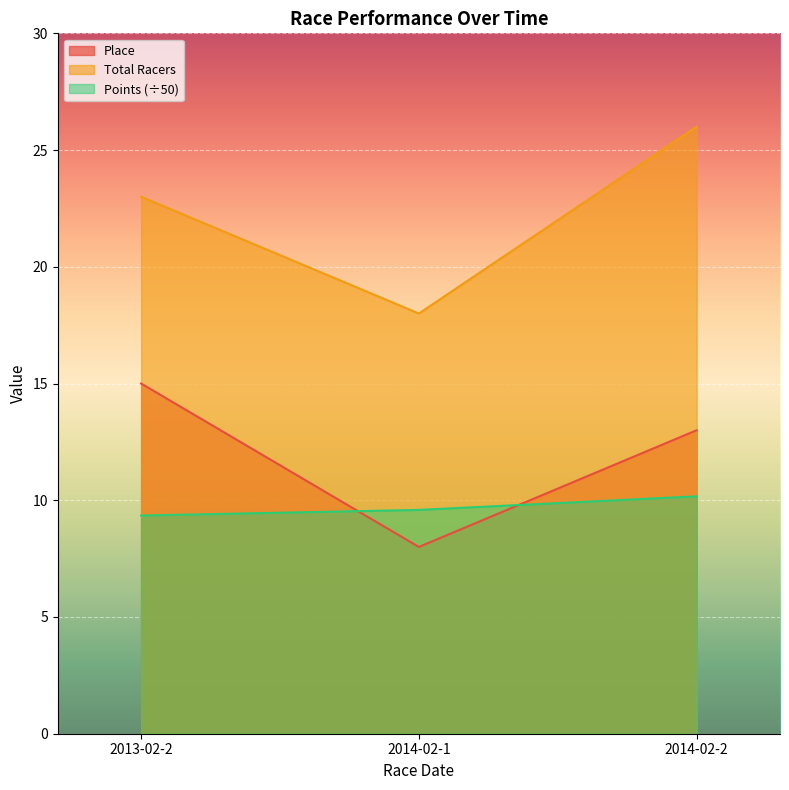

What are all the series names shown in the legend?

Place, Total Racers, Points (÷50)